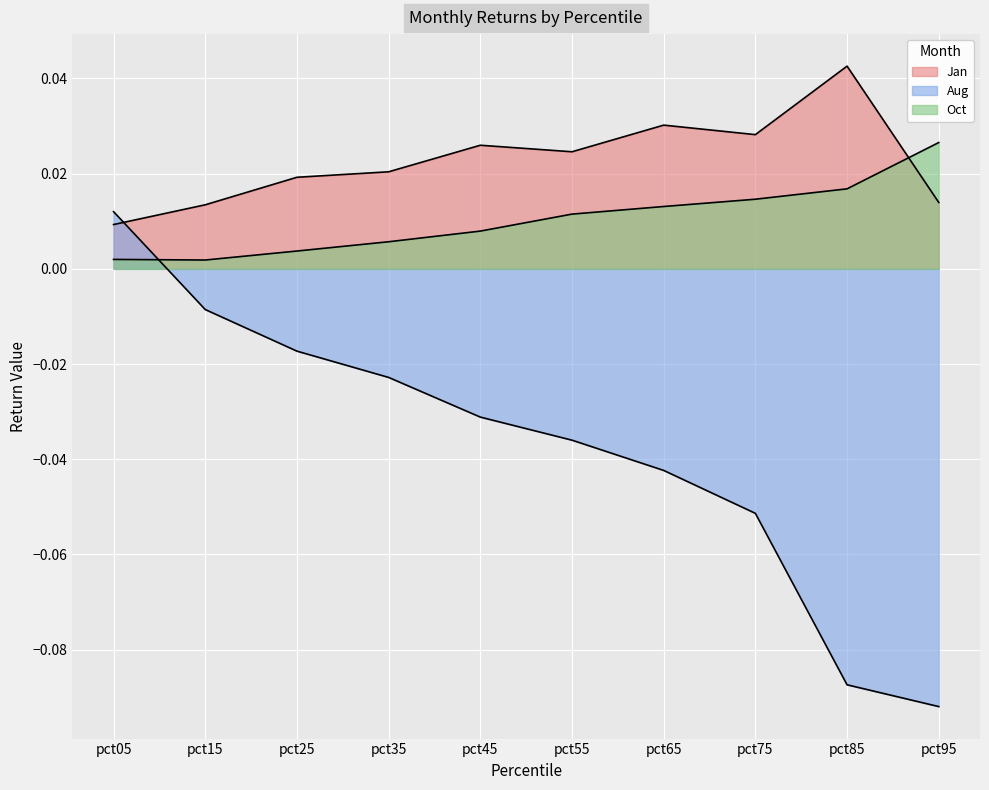

Is it true that Oct equals 0.0 at pct75?

True